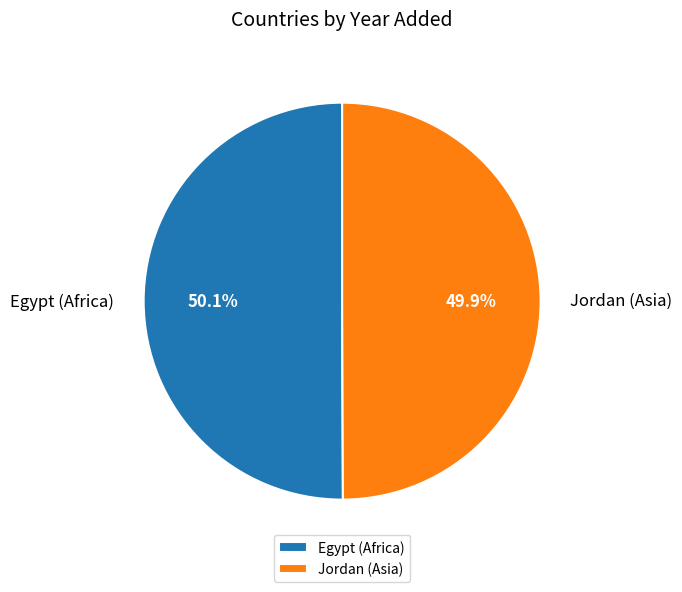

Is there a majority slice in this chart?

Yes